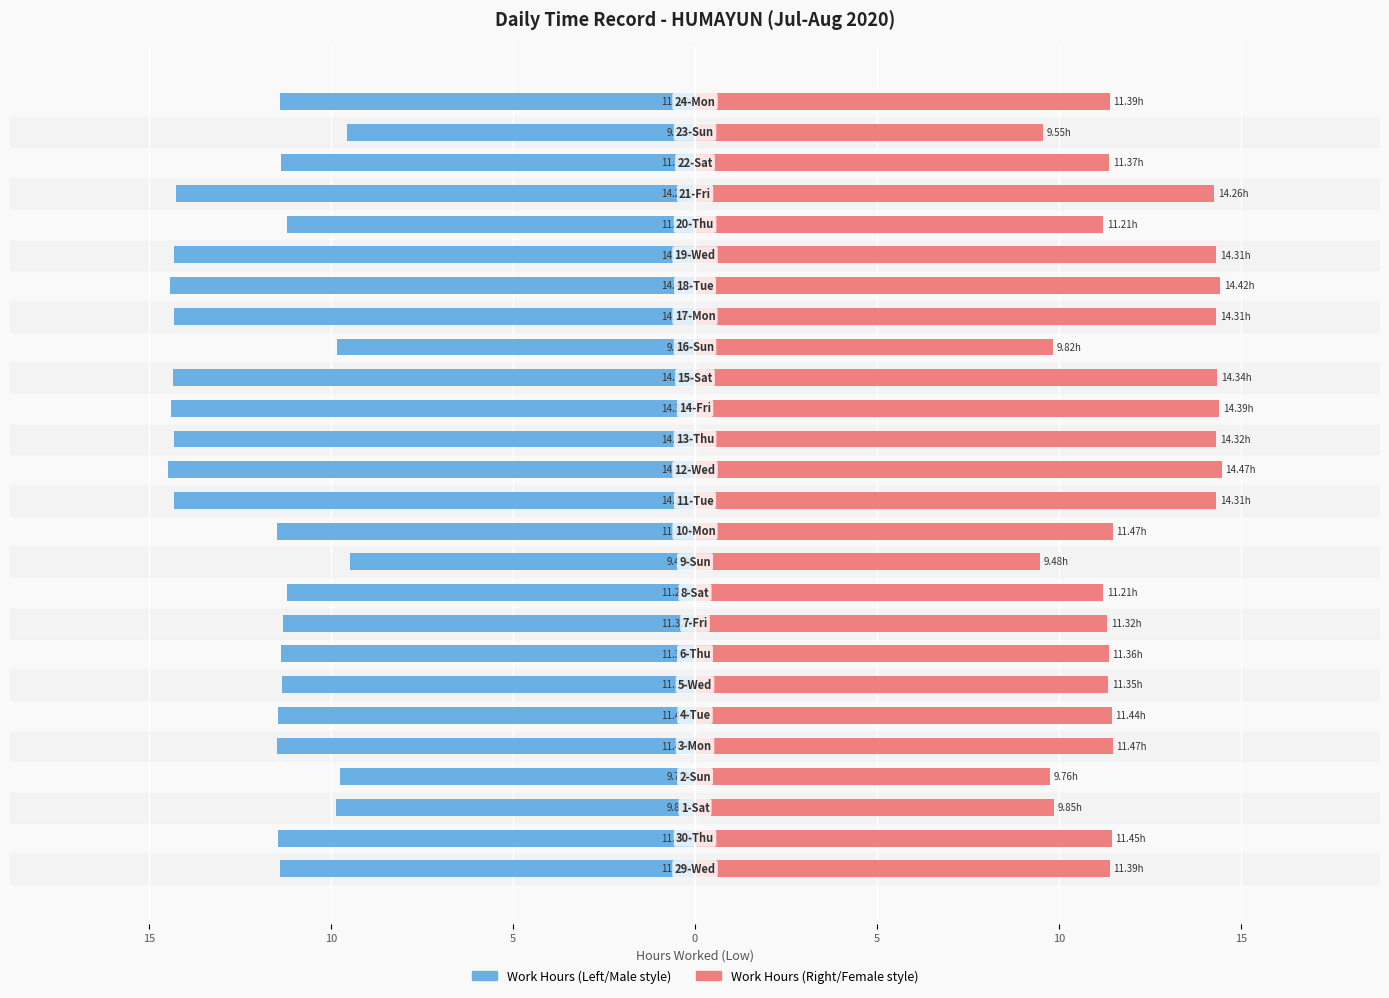

How many groups of bars are there?

26